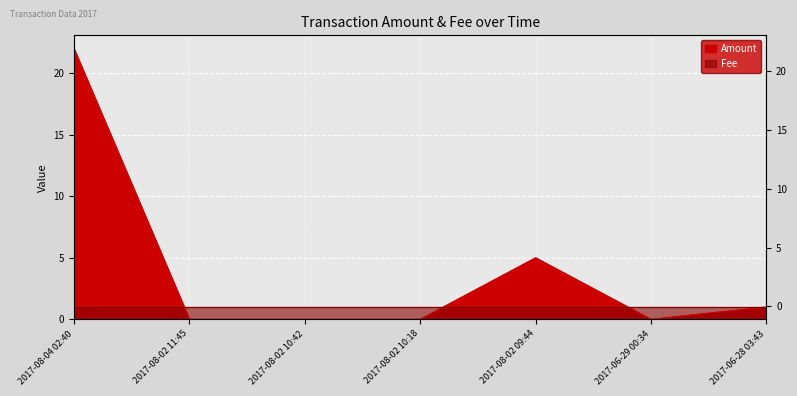

Which has a higher value, 2017-08-04 02:40 or 2017-08-02 11:45?

2017-08-04 02:40